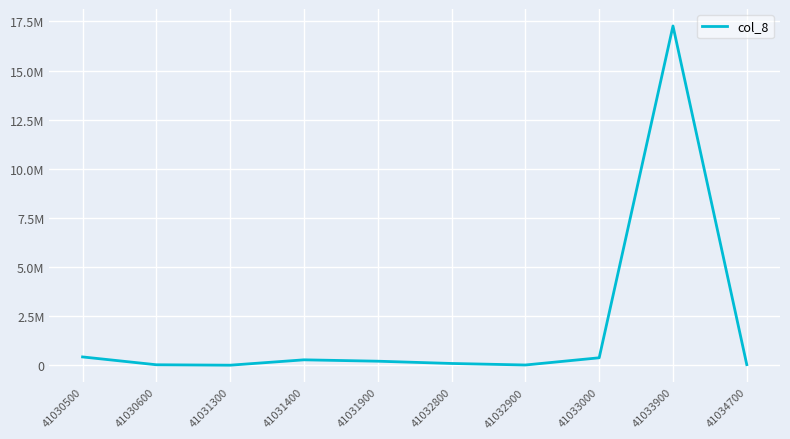

Reading right to left, list all the values displayed in this chart.

30000.0	17271189.1	378685.4	11898.1	89634.0	204868.6	275000.0	1860.9	23767.4	422713.6